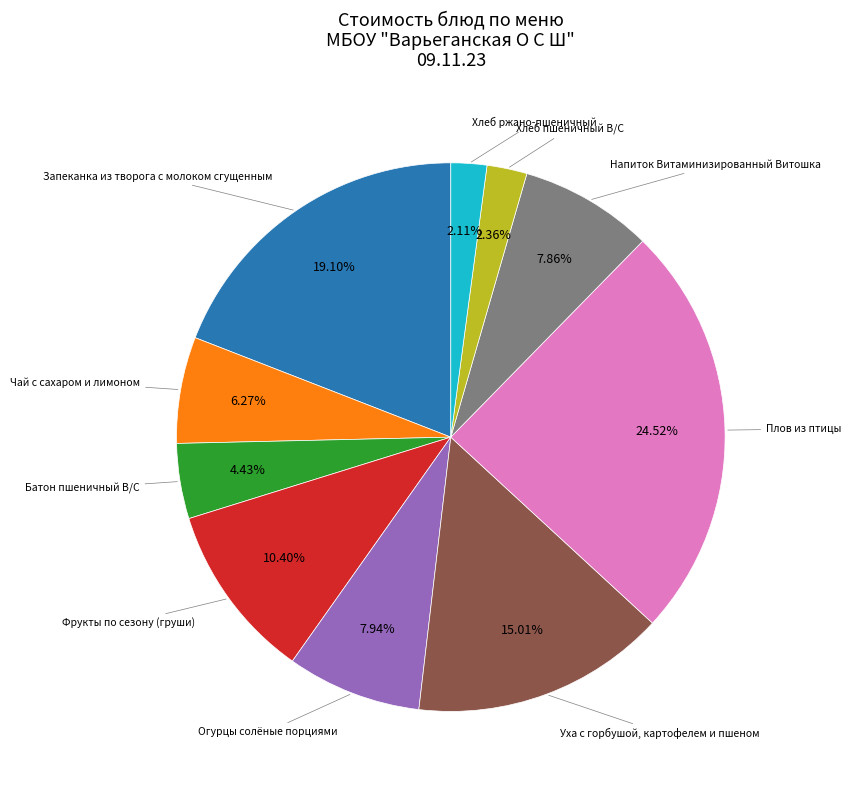

Does any single category account for the majority?

No